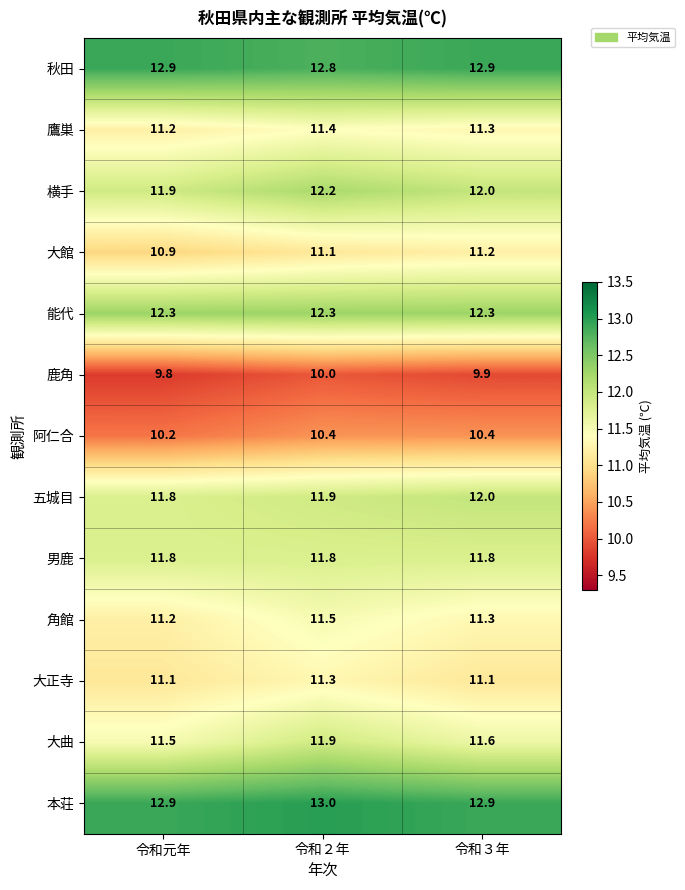

What is the difference between the maximum and minimum values in the 大曲 series?

0.4